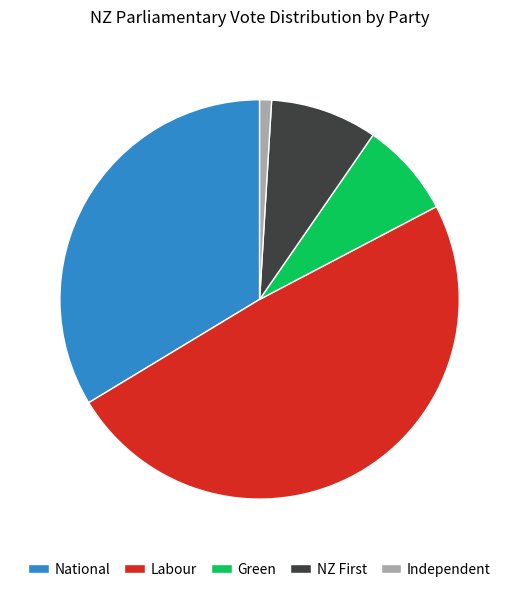

The Green slice represents 22% of the pie. True or false?

False